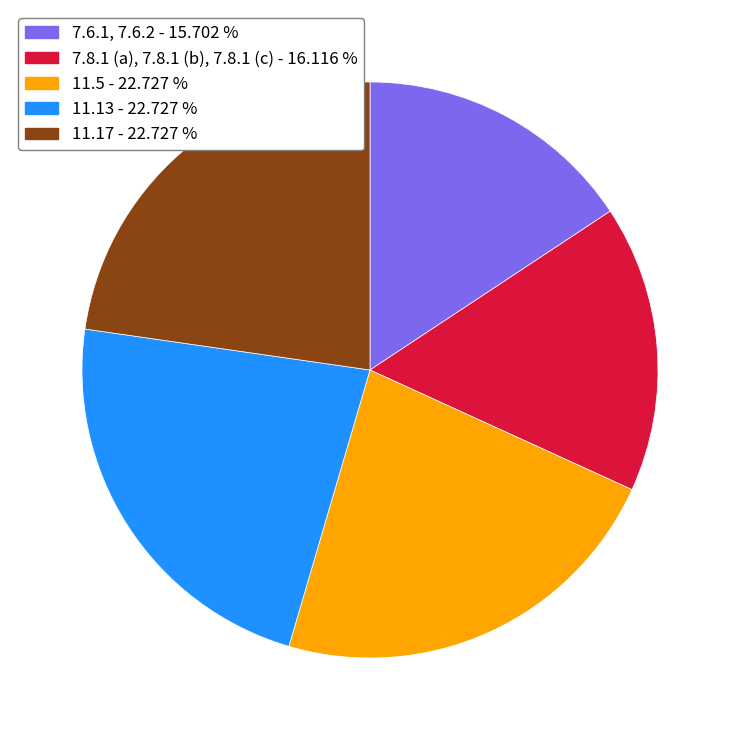

Does 11.5 account for over 50% of the chart?

No